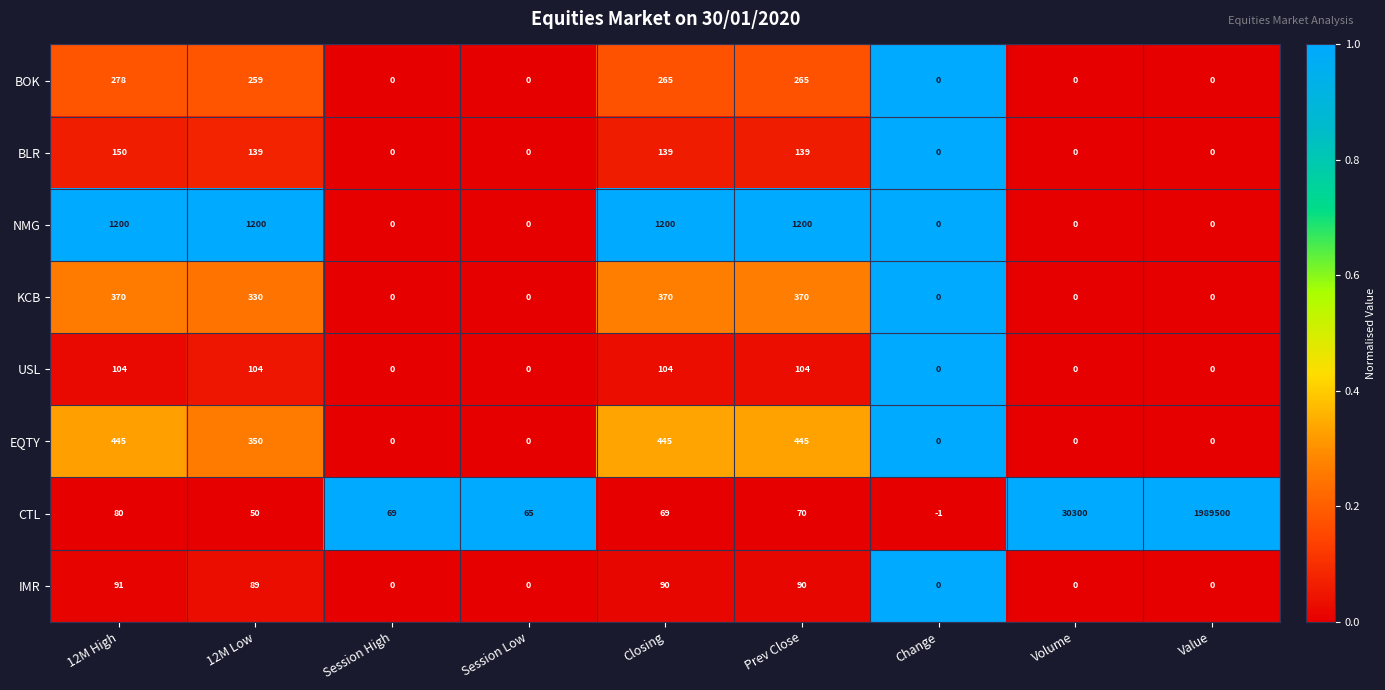

Which series has the largest total across all categories?

CTL